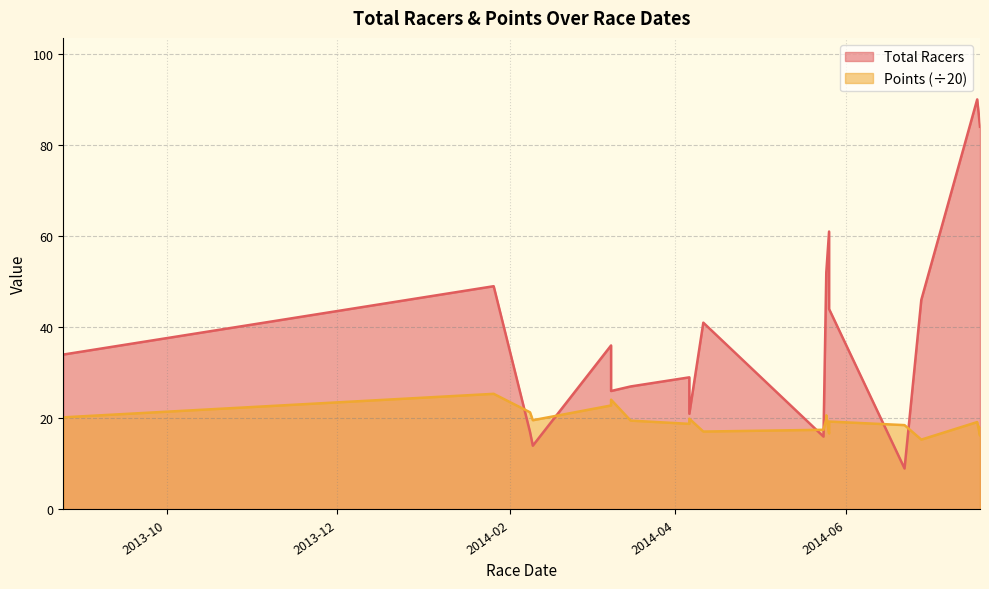

The Points series shows 7.5 at 2014-04-06. True or false?

False